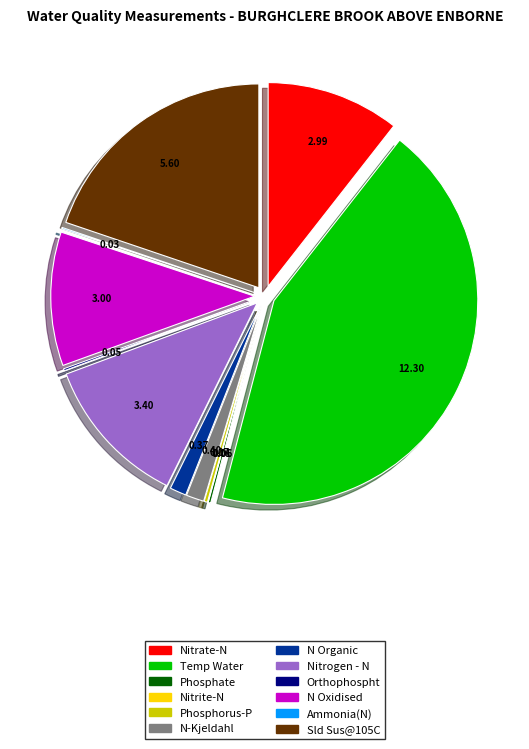

Is the sum of Sld Sus@105C and N Organic greater than half?

No